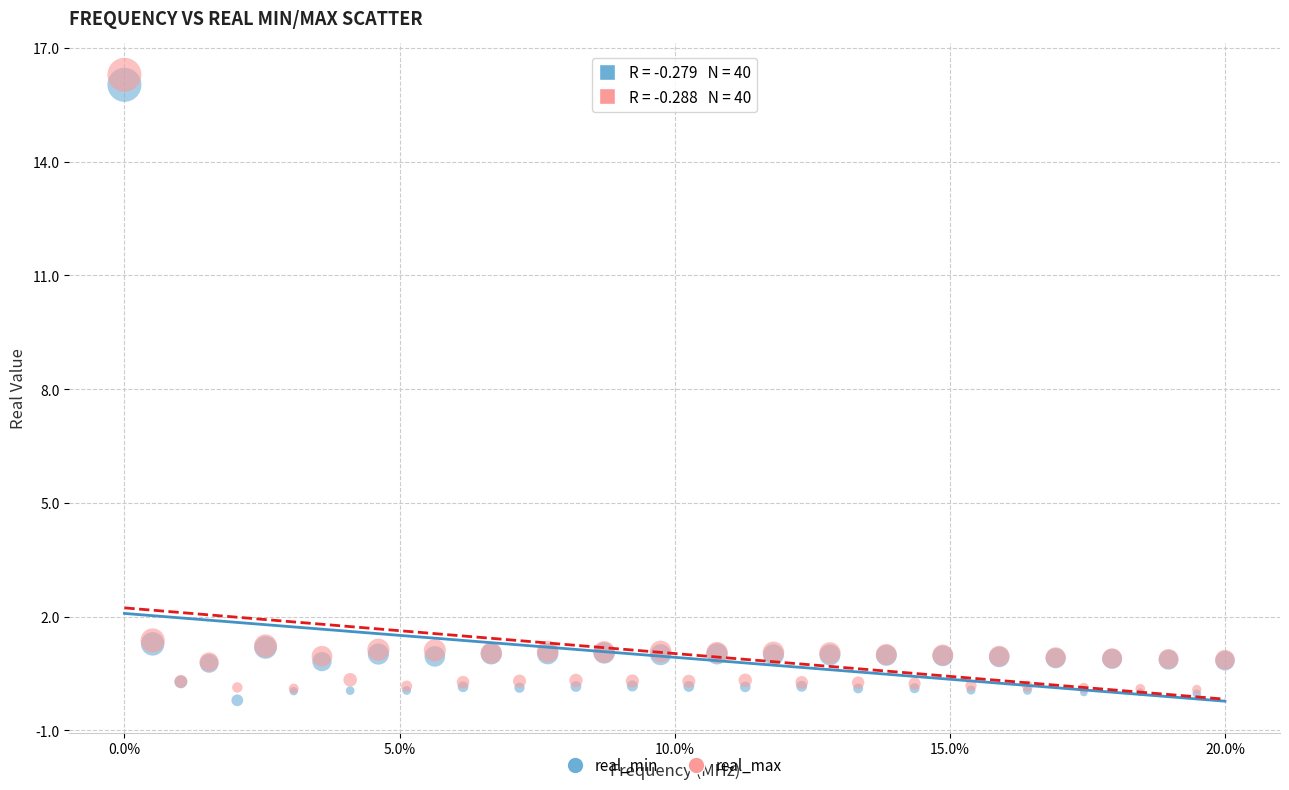

Which series reaches the maximum Y coordinate?

real_max